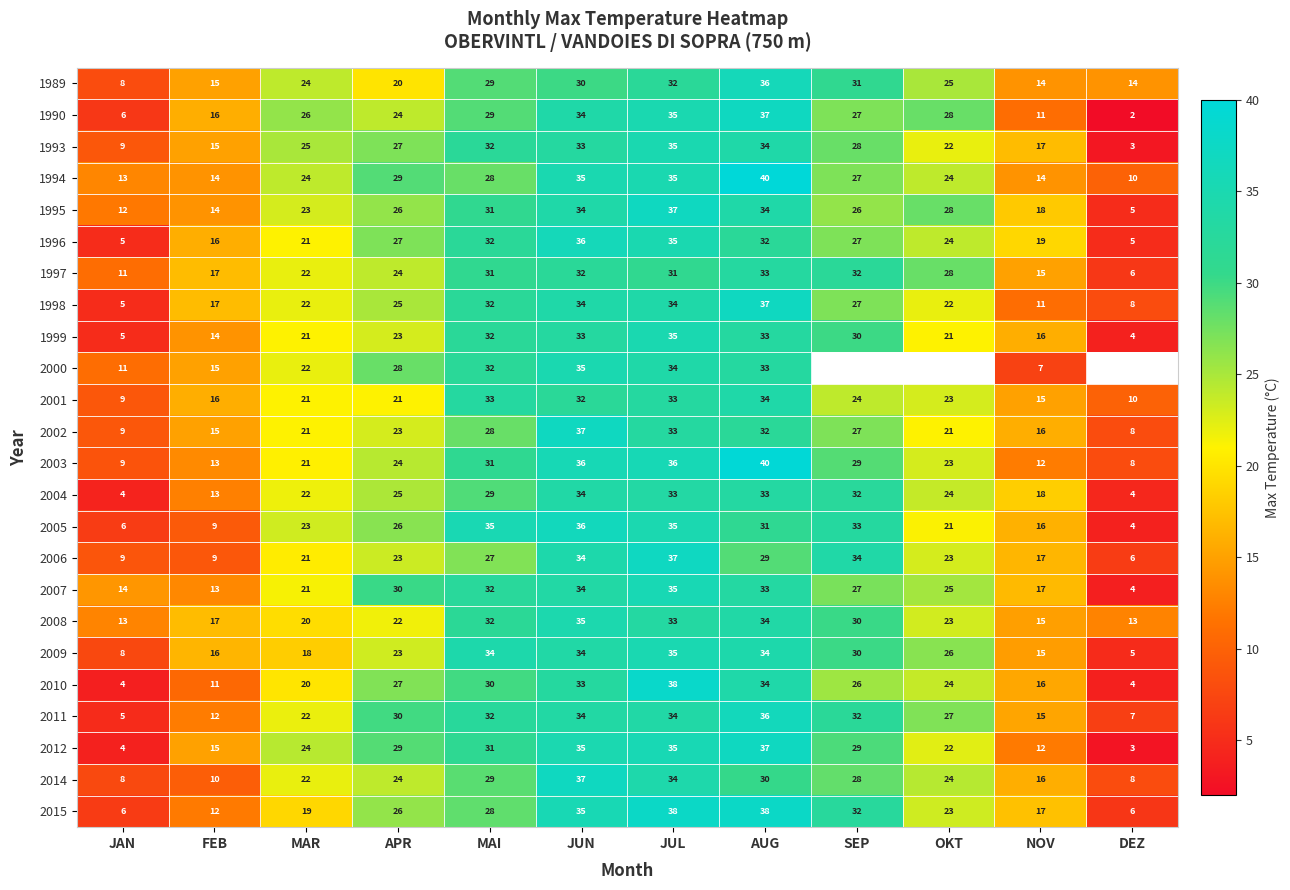

Which has a higher value, MAI or JUN?

JUN